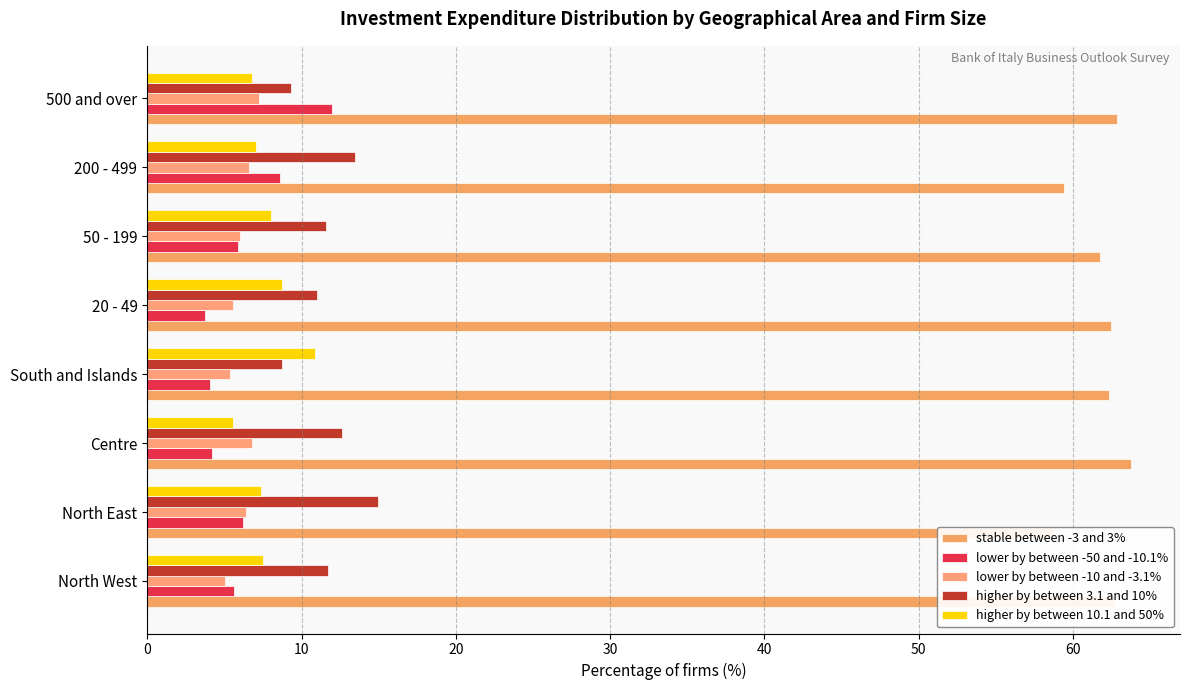

True or false: higher by between 3.1 and 10% has a value of 18.1 at 20.

False